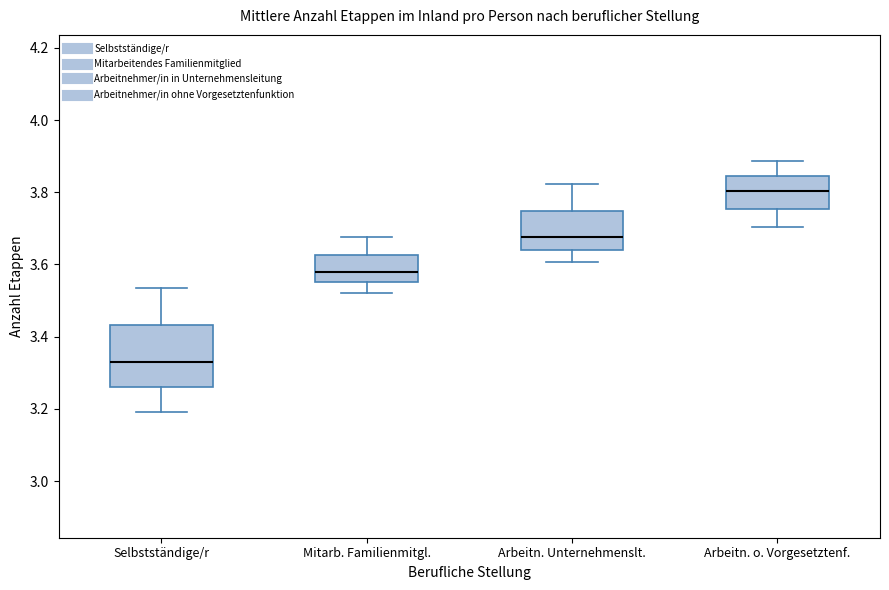

Which box's median line is the lowest?

Selbstständige/r